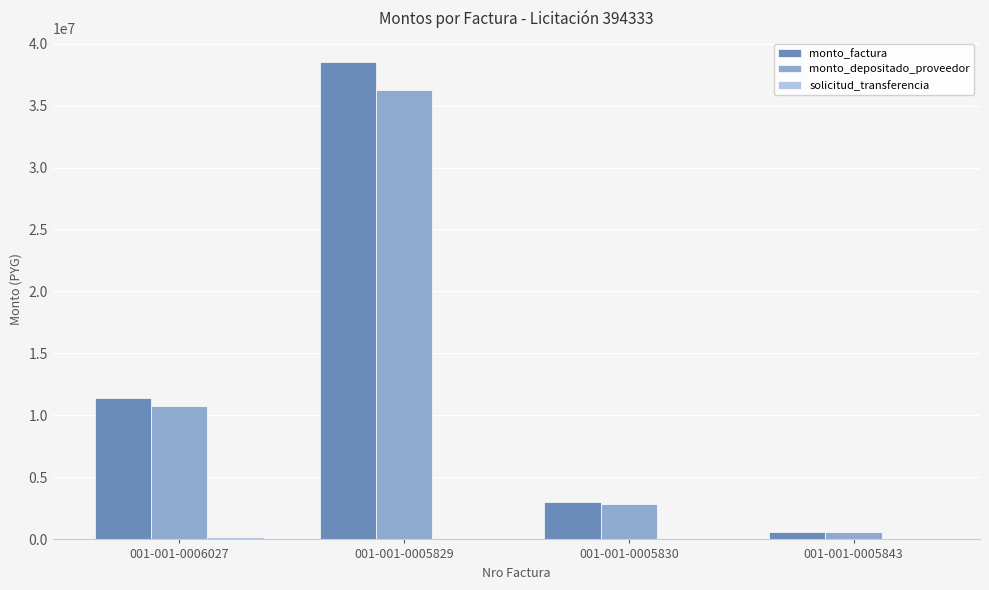

Which category has the highest value across all series?

001-001-0005829